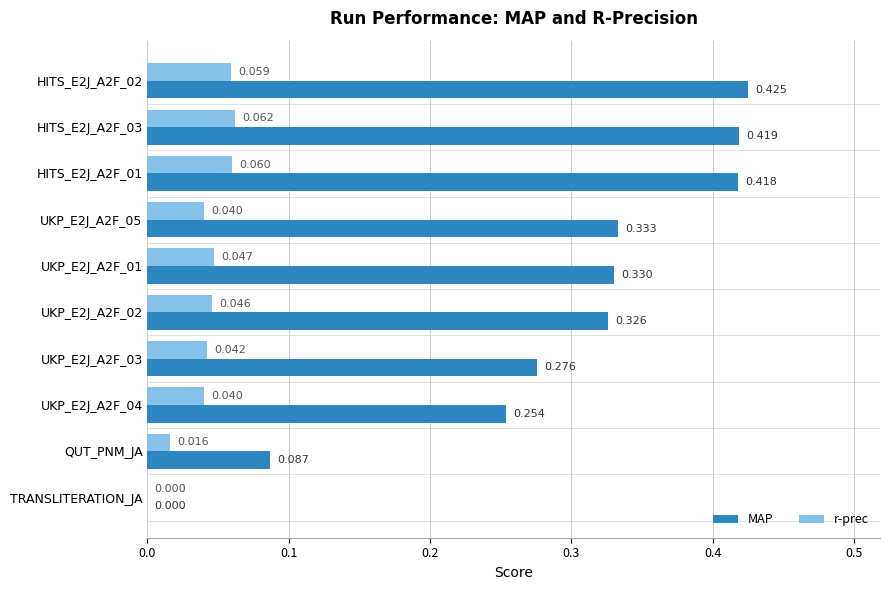

Which series has the largest total across all categories?

MAP